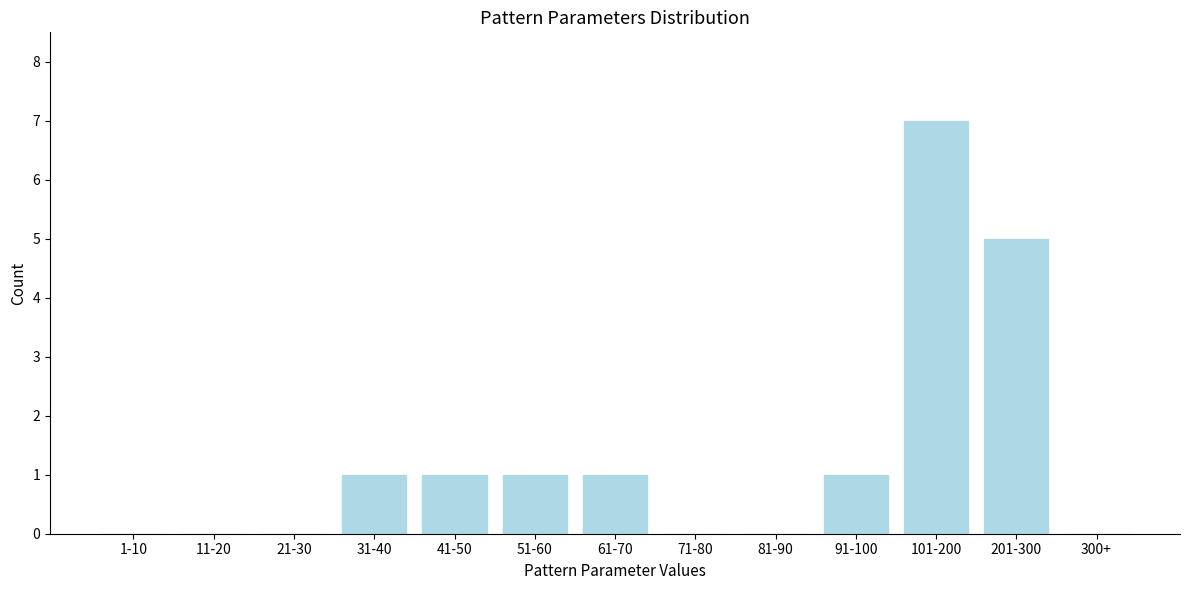

Reading left to right, what are all the values shown in this chart?

1-10=0	11-20=0	21-30=0	31-40=1	41-50=1	51-60=1	61-70=1	71-80=0	81-90=0	91-100=1	101-200=7	201-300=5	300+=0